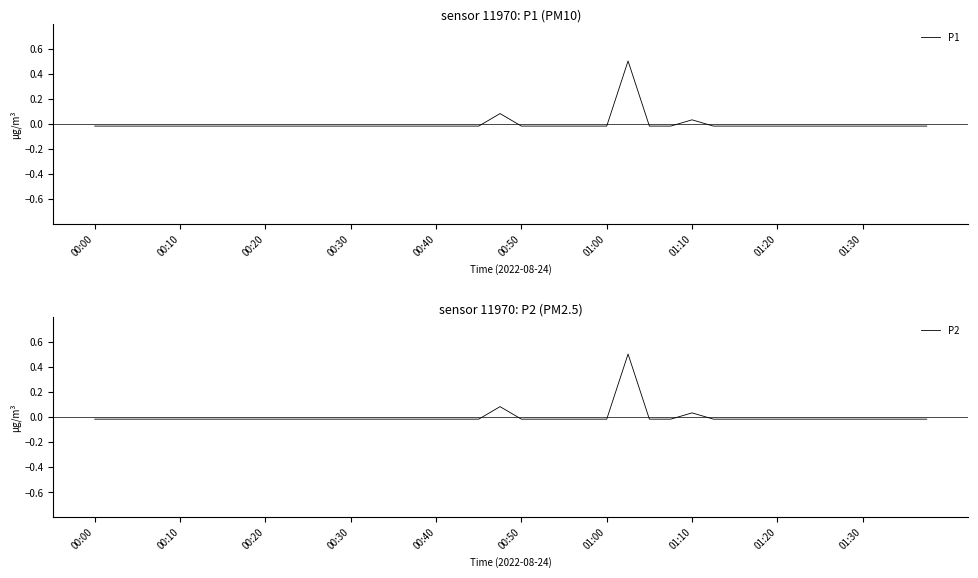

True or false: P1 and P2 intersect in this chart.

False